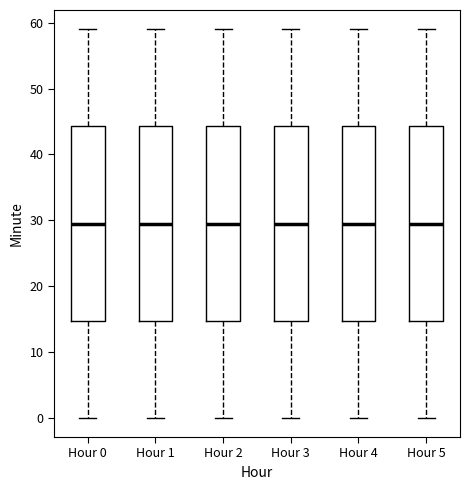

Where does the median line of the box for Hour 4 sit on the y-axis? The values are not printed on the chart, so give them approximately, as read against the axis.

30